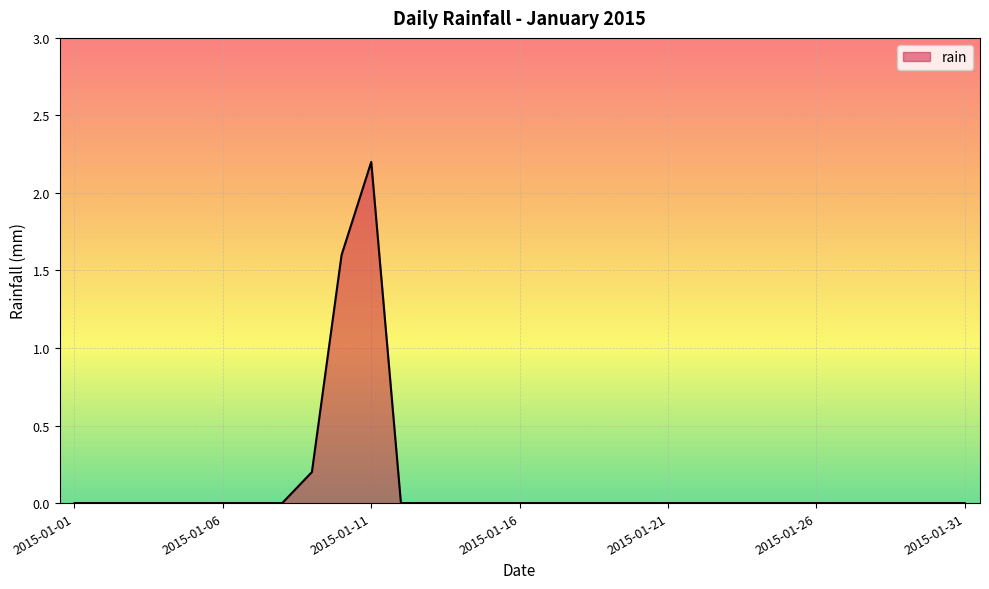

What is the difference between the maximum and minimum values?

2.2